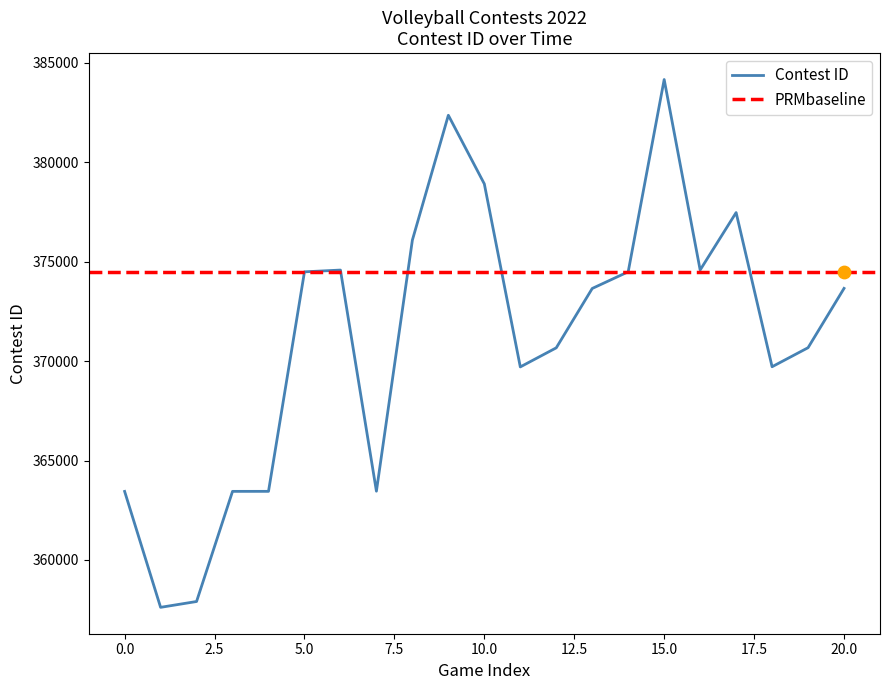

The value of Contest ID at 0.0 is 626352. True or false?

False